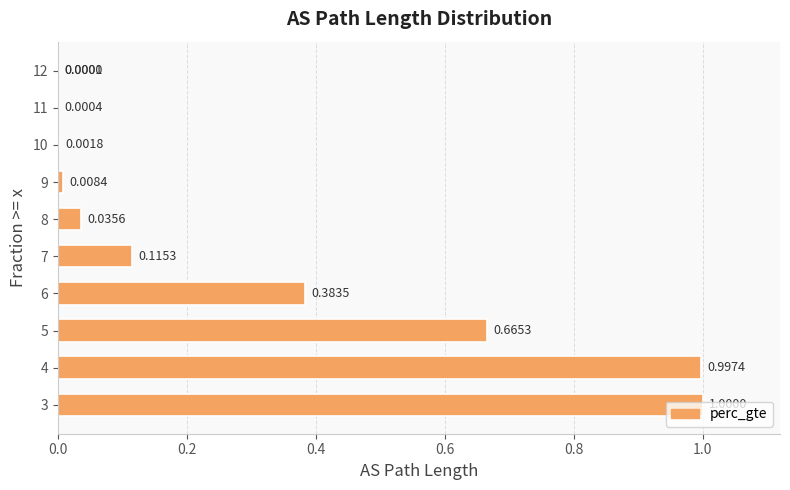

Does the chart contain any negative values?

No